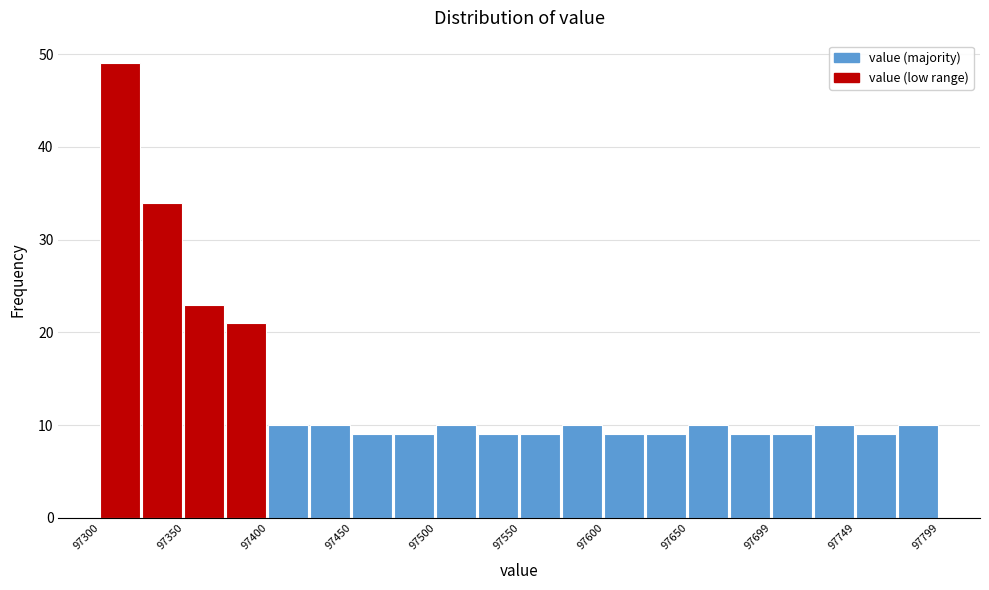

Reading left to right, list every bar in this chart as the range it spans on the x-axis followed by its height. Neither the bar edges nor the heights are printed on the chart, so give them approximately, as read against the axes.

97300 to 97325: 49
97325 to 97350: 34
97350 to 97375: 23
97375 to 97400: 21
97400 to 97425: 10
97425 to 97450: 10
97450 to 97475: 9
97475 to 97500: 9
97500 to 97525: 10
97525 to 97550: 9
97550 to 97575: 9
97575 to 97600: 10
97600 to 97625: 9
97625 to 97650: 9
97650 to 97675: 10
97675 to 97700: 9
97700 to 97725: 9
97725 to 97750: 10
97750 to 97775: 9
97775 to 97800: 10